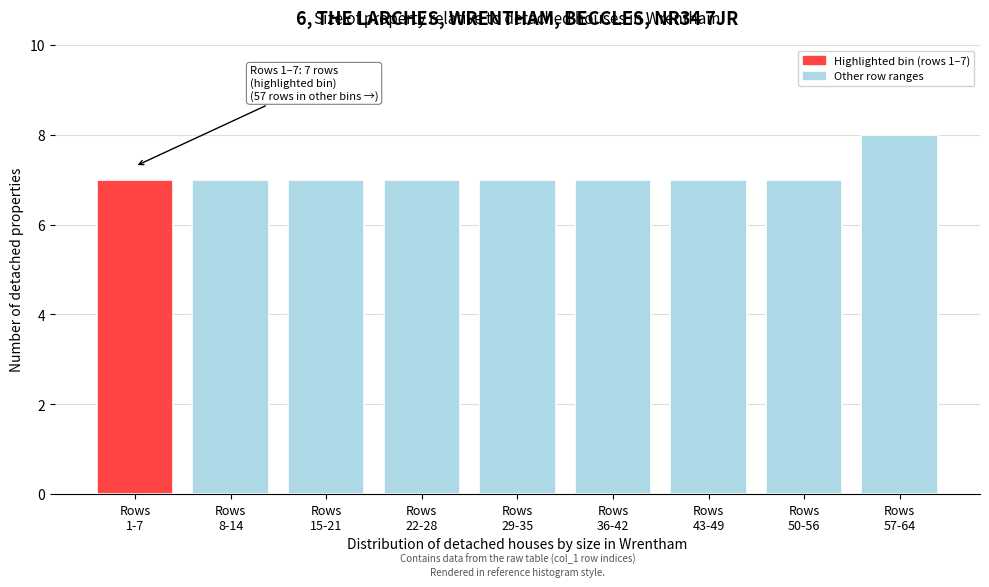

Reading left to right, transcribe all the data shown in this chart.

7	7	7	7	7	7	7	7	8